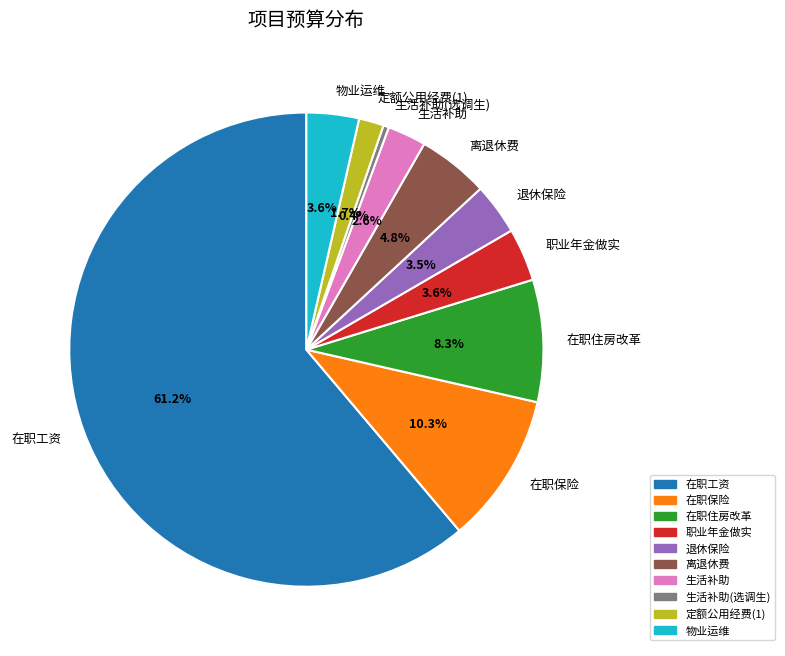

Is there a majority slice in this chart?

Yes